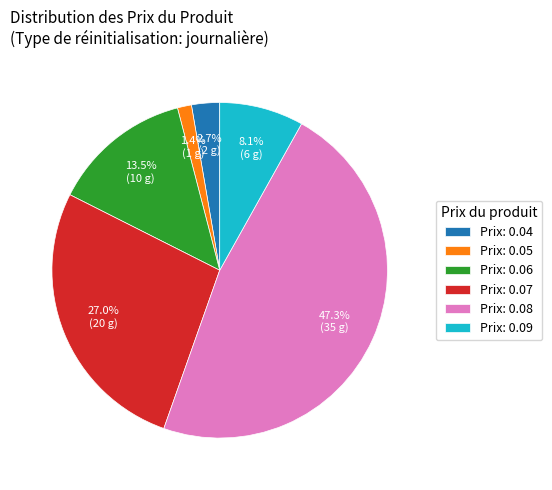

Count the number of slices in the pie.

6